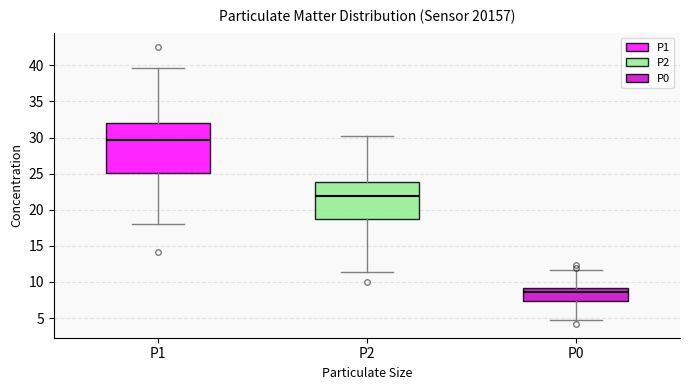

Which box's median line is the lowest?

P0